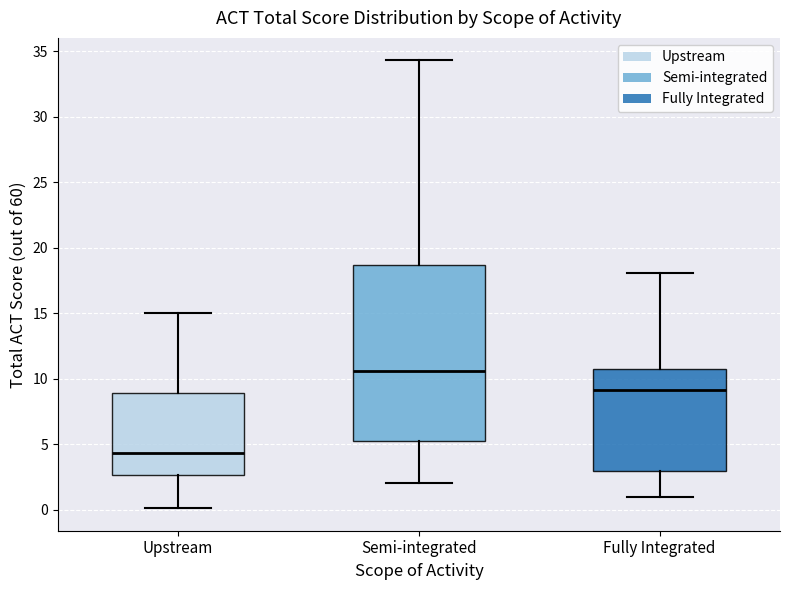

Which box's median line is the highest?

Semi-integrated